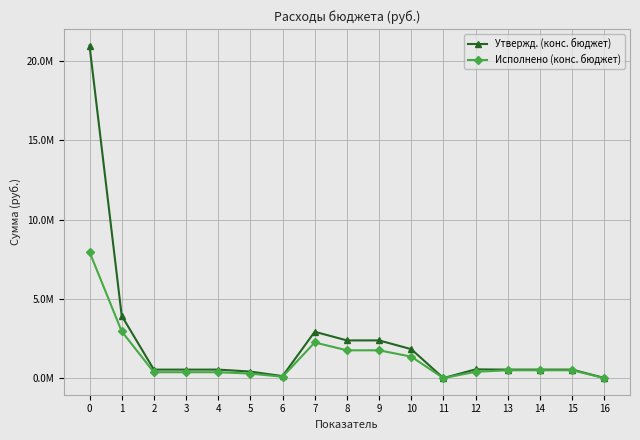

What is the value of the Утвержд. (конс. бюджет) point at the 16th from the left?

536690.0